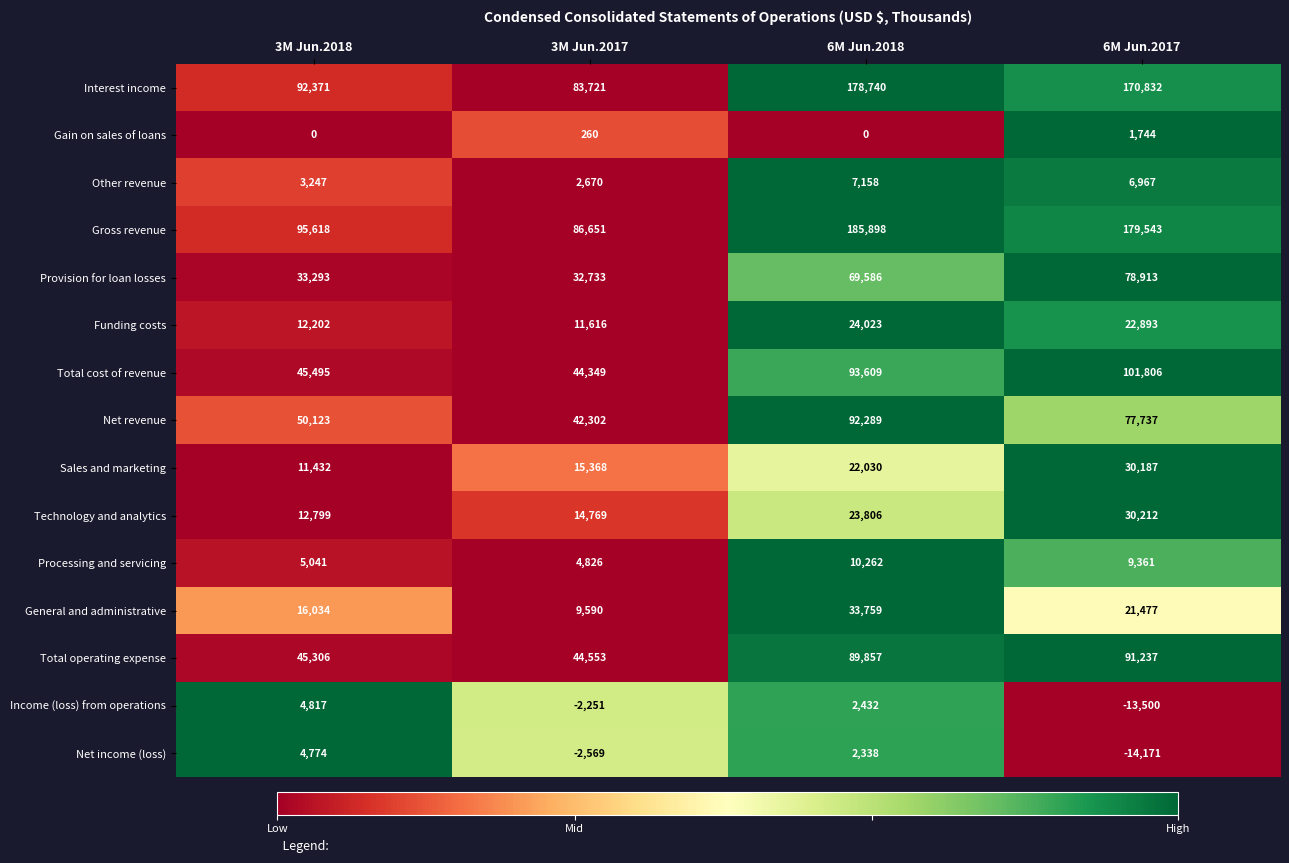

Which label corresponds to the smallest value in the chart?

6M Jun.2017